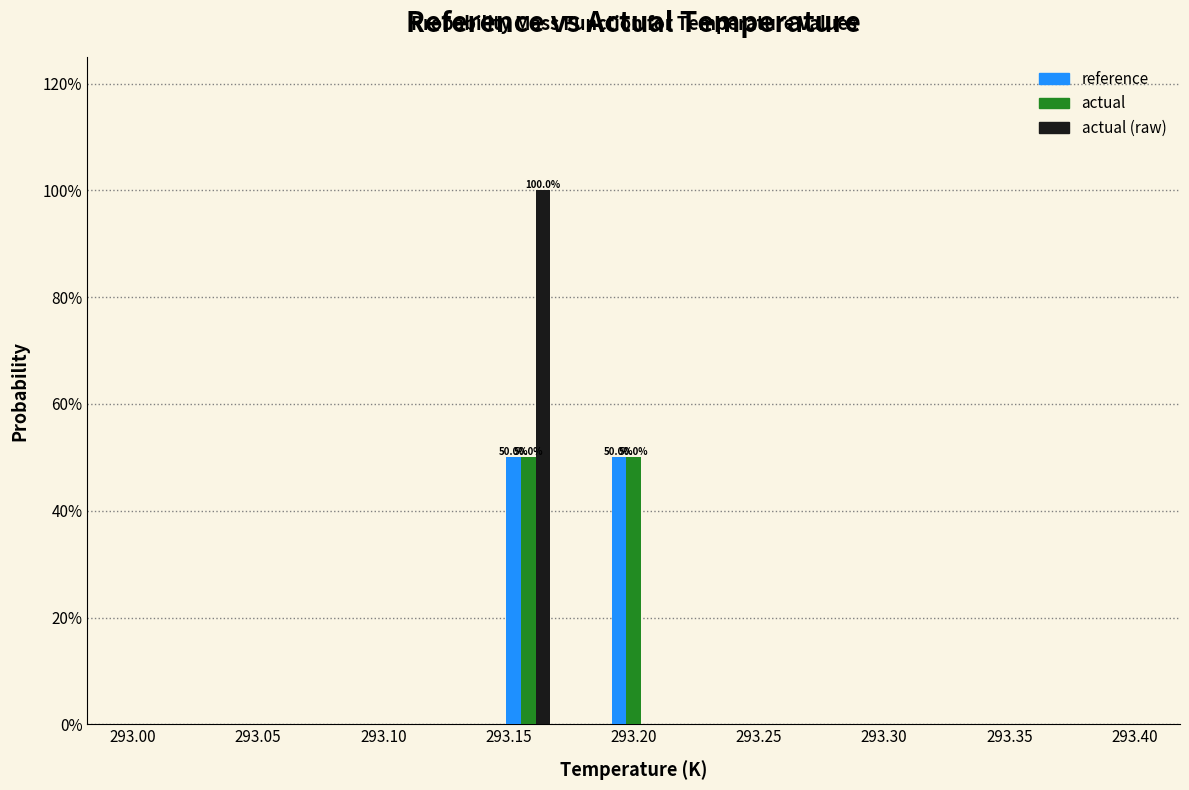

In the actual (raw) series, which range on the x-axis has the tallest bar?

293.145 to 293.170